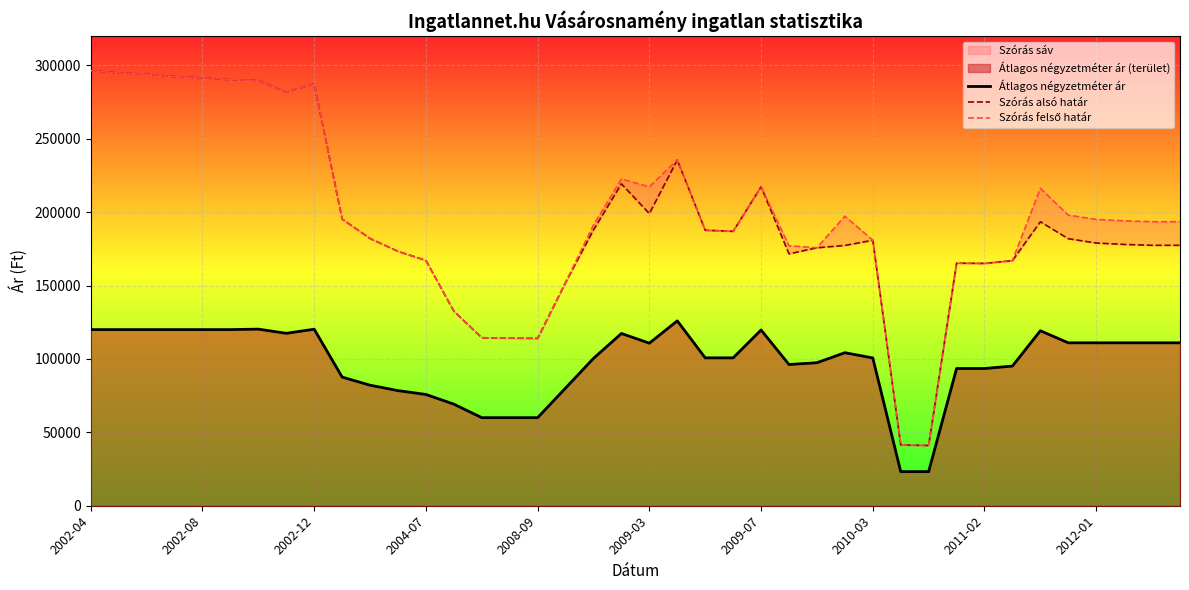

What is the maximum value for Átlagos négyzetméter ár?

125955